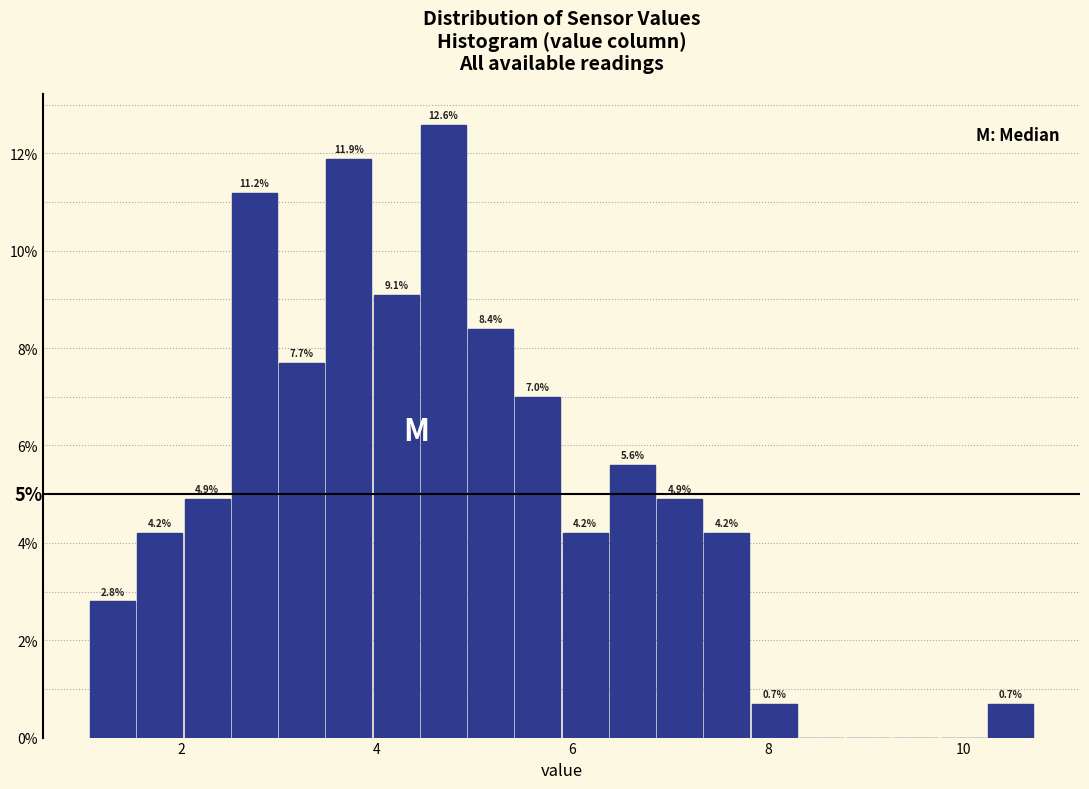

Around what value on the x-axis is the tallest bar? Give the approximate position of its centre, as read against the axis.

4.6